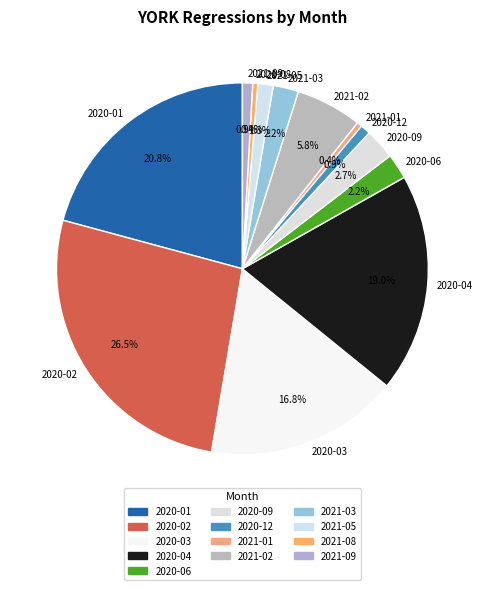

What portion of the pie excludes 2021-08?

99.6%